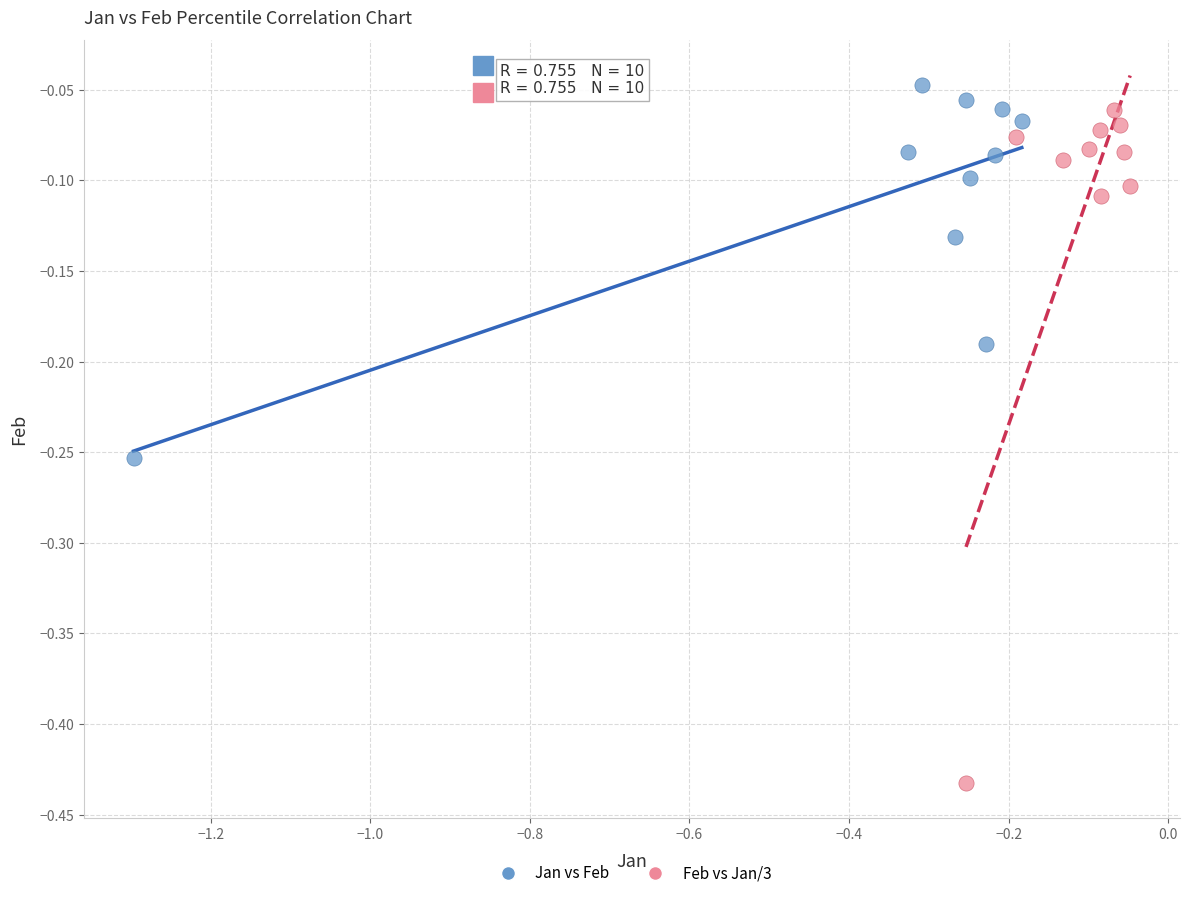

Which series contains the highest Y value?

Jan vs Feb